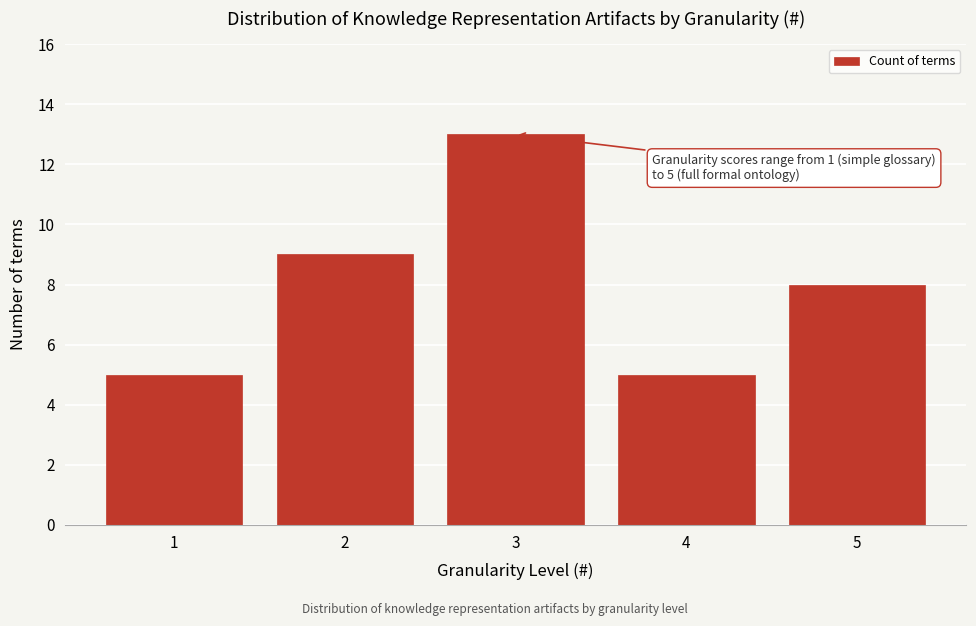

Reading left to right, transcribe all the data shown in this chart.

5	9	13	5	8